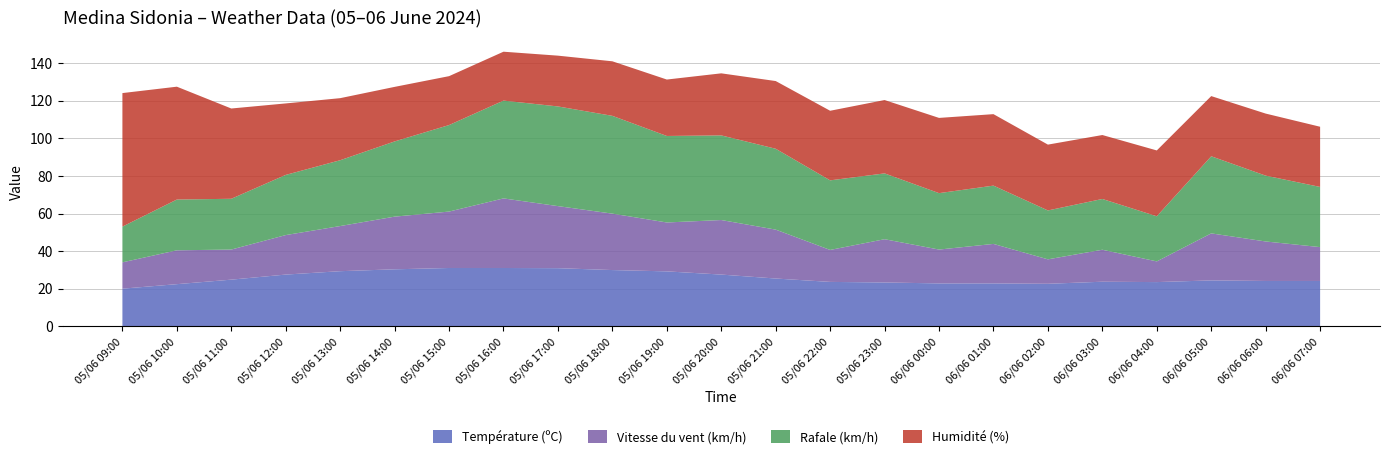

Reading left to right, transcribe all the data shown in this chart.

Température (ºC): 05/06 09:00=20.1	05/06 10:00=22.5	05/06 11:00=24.9	05/06 12:00=27.6	05/06 13:00=29.4	05/06 14:00=30.4	05/06 15:00=31.1	05/06 16:00=31.1	05/06 17:00=31.0	05/06 18:00=30.0	05/06 19:00=29.3	05/06 20:00=27.6	05/06 21:00=25.5	05/06 22:00=23.7	05/06 23:00=23.4	06/06 00:00=22.9	06/06 01:00=22.9	06/06 02:00=22.7	06/06 03:00=23.8	06/06 04:00=23.6	06/06 05:00=24.5	06/06 06:00=24.2	06/06 07:00=24.2
Vitesse du vent (km/h): 05/06 09:00=14.0	05/06 10:00=18.0	05/06 11:00=16.0	05/06 12:00=21.0	05/06 13:00=24.0	05/06 14:00=28.0	05/06 15:00=30.0	05/06 16:00=37.0	05/06 17:00=33.0	05/06 18:00=30.0	05/06 19:00=26.0	05/06 20:00=29.0	05/06 21:00=26.0	05/06 22:00=17.0	05/06 23:00=23.0	06/06 00:00=18.0	06/06 01:00=21.0	06/06 02:00=13.0	06/06 03:00=17.0	06/06 04:00=11.0	06/06 05:00=25.0	06/06 06:00=21.0	06/06 07:00=18.0
Rafale (km/h): 05/06 09:00=19.0	05/06 10:00=27.0	05/06 11:00=27.0	05/06 12:00=32.0	05/06 13:00=35.0	05/06 14:00=40.0	05/06 15:00=46.0	05/06 16:00=52.0	05/06 17:00=53.0	05/06 18:00=52.0	05/06 19:00=46.0	05/06 20:00=45.0	05/06 21:00=43.0	05/06 22:00=37.0	05/06 23:00=35.0	06/06 00:00=30.0	06/06 01:00=31.0	06/06 02:00=26.0	06/06 03:00=27.0	06/06 04:00=24.0	06/06 05:00=41.0	06/06 06:00=35.0	06/06 07:00=32.0
Humidité (%): 05/06 09:00=71.0	05/06 10:00=60.0	05/06 11:00=48.0	05/06 12:00=38.0	05/06 13:00=33.0	05/06 14:00=29.0	05/06 15:00=26.0	05/06 16:00=26.0	05/06 17:00=27.0	05/06 18:00=29.0	05/06 19:00=30.0	05/06 20:00=33.0	05/06 21:00=36.0	05/06 22:00=37.0	05/06 23:00=39.0	06/06 00:00=40.0	06/06 01:00=38.0	06/06 02:00=35.0	06/06 03:00=34.0	06/06 04:00=35.0	06/06 05:00=32.0	06/06 06:00=33.0	06/06 07:00=32.0